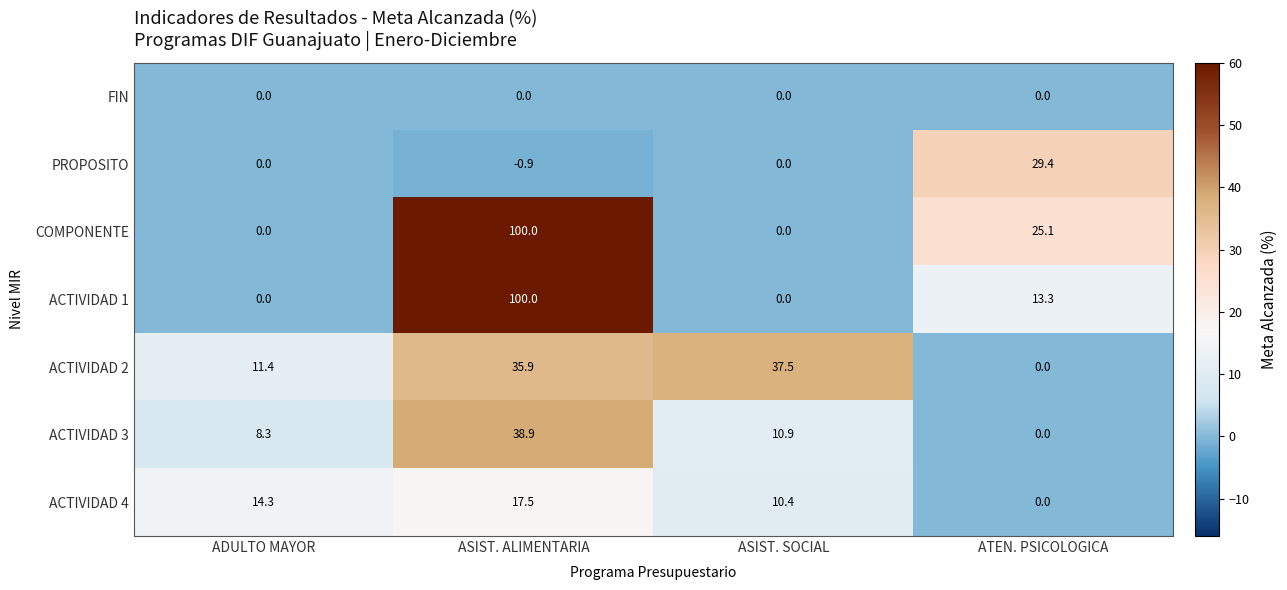

What is the smallest value displayed?

-0.9